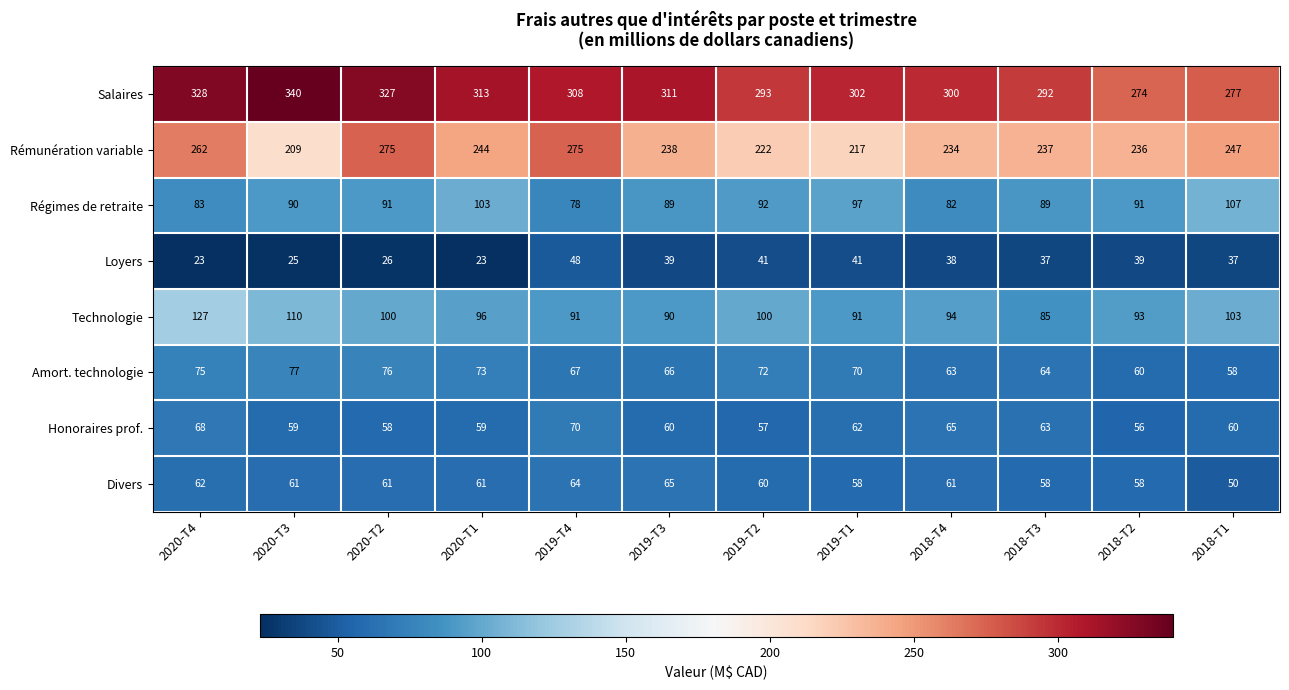

True or false: Amort. technologie has a value of 53 at 2020-T3.

False